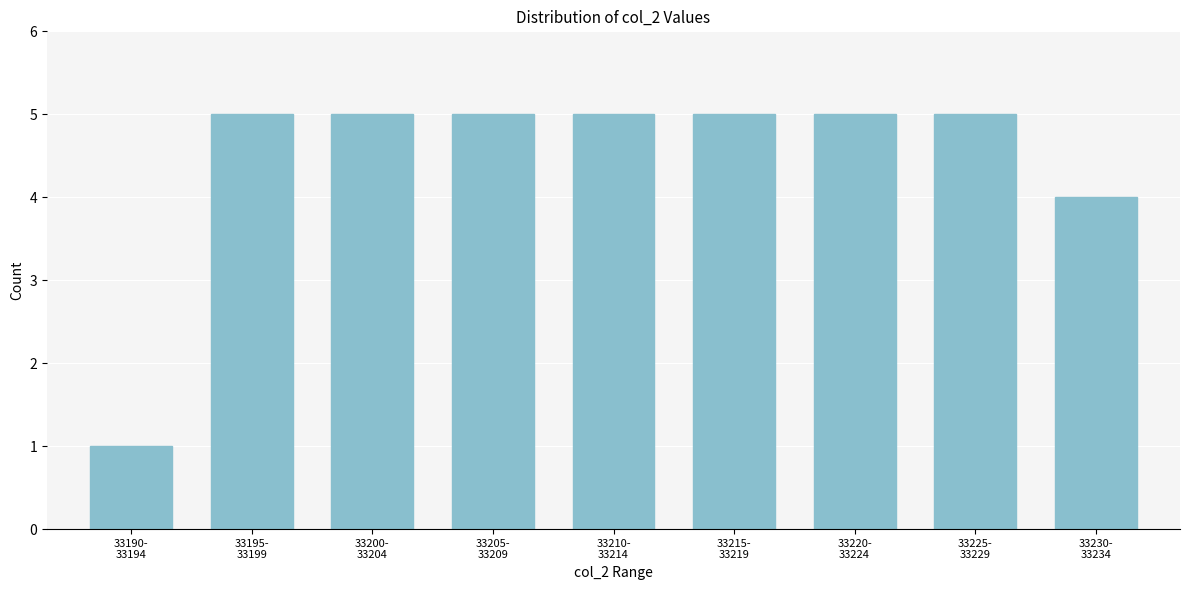

Reading left to right, extract all data points from this chart.

1	5	5	5	5	5	5	5	4